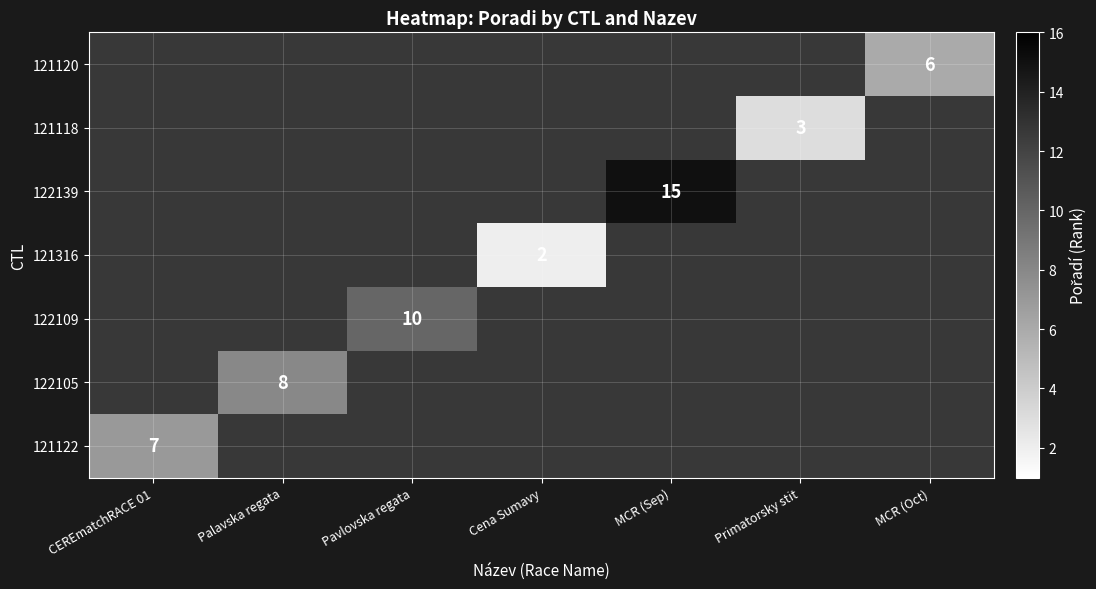

Which series has the largest range (max minus min)?

121122